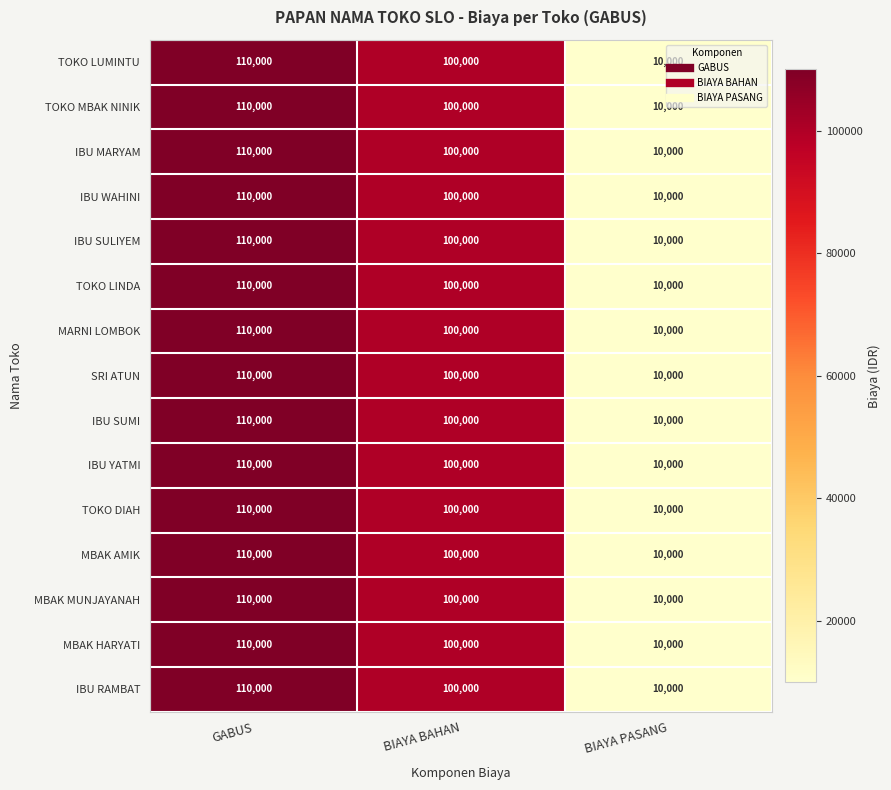

How many categories are shown in the chart?

3